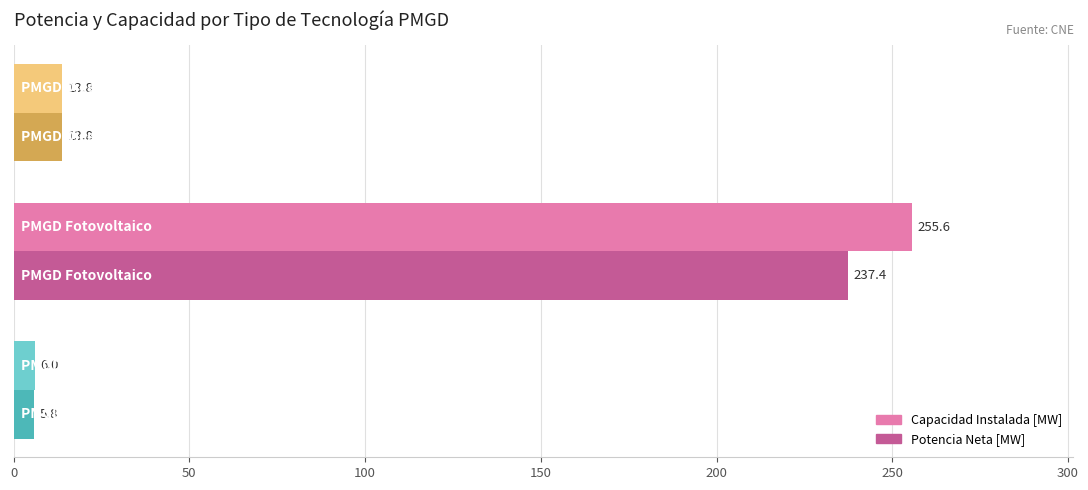

What are all the series names shown in the legend?

Capacidad Instalada [MW], Potencia Neta [MW]